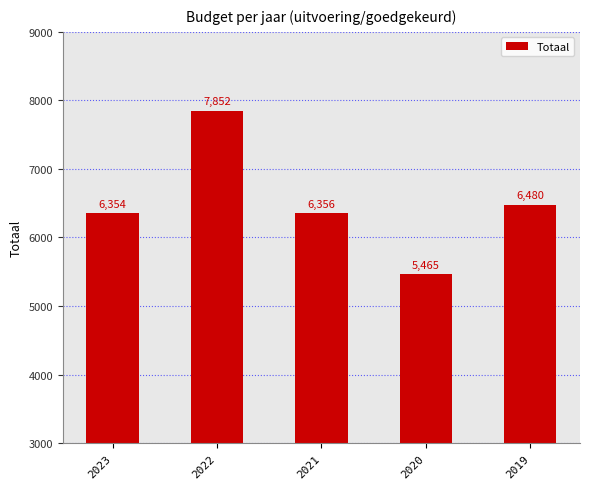

True or false: the data shows 9083 at 2019.

False